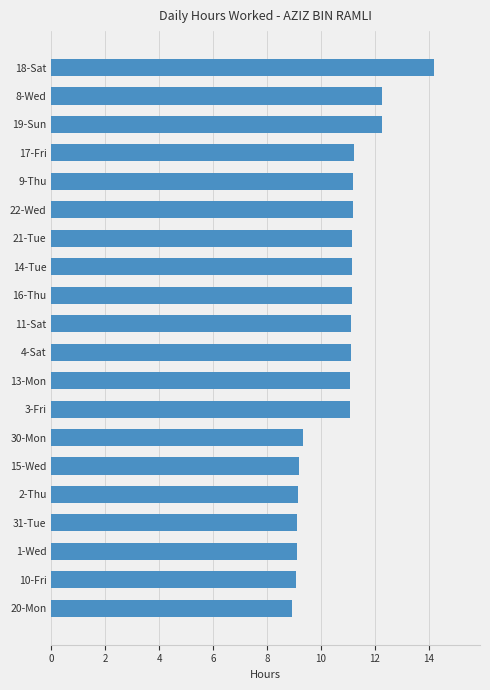

What is the change in value from 13-Mon to 15-Wed?

-1.9